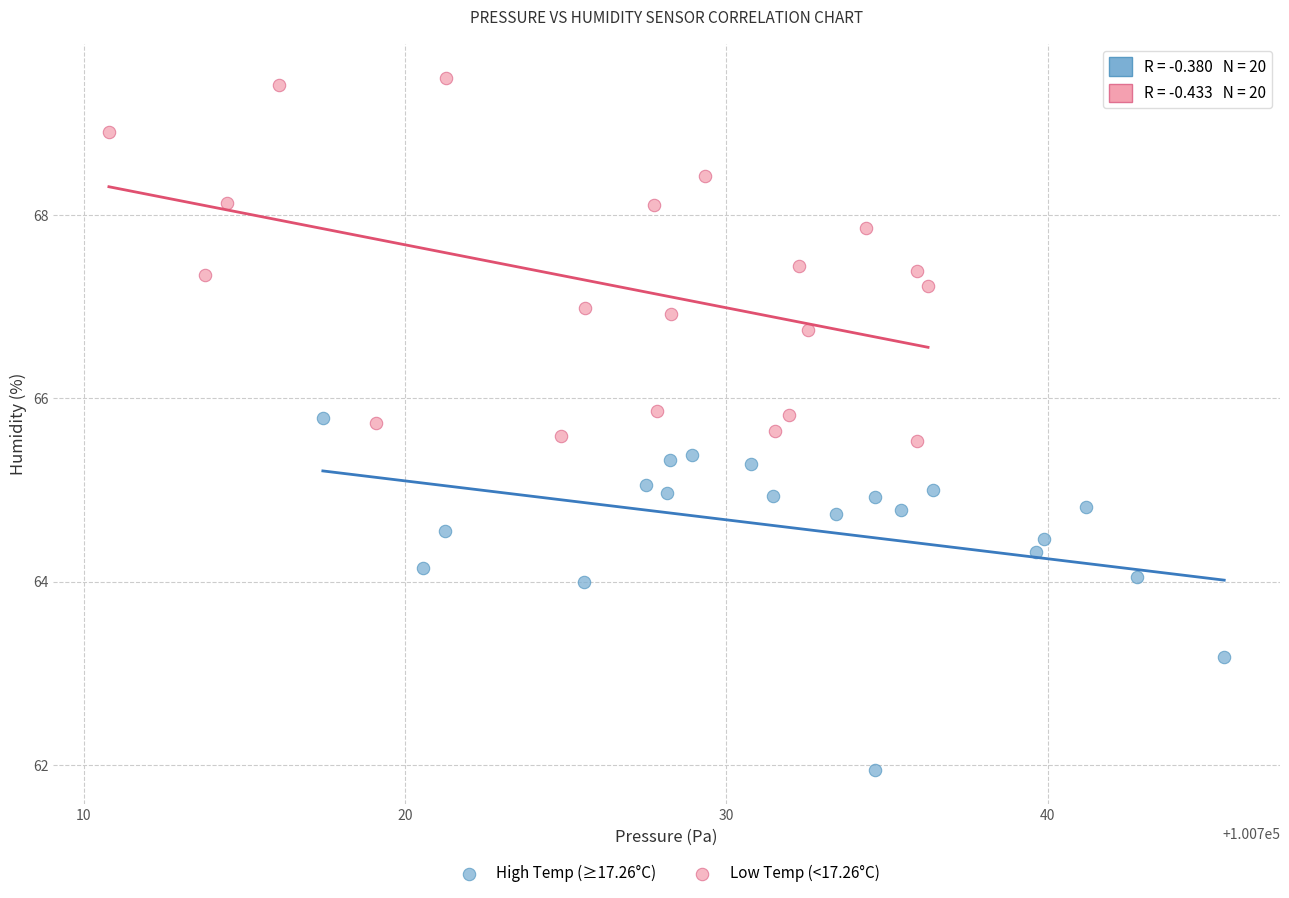

Which series contains the highest Y value?

Low Temp (<17.26°C)